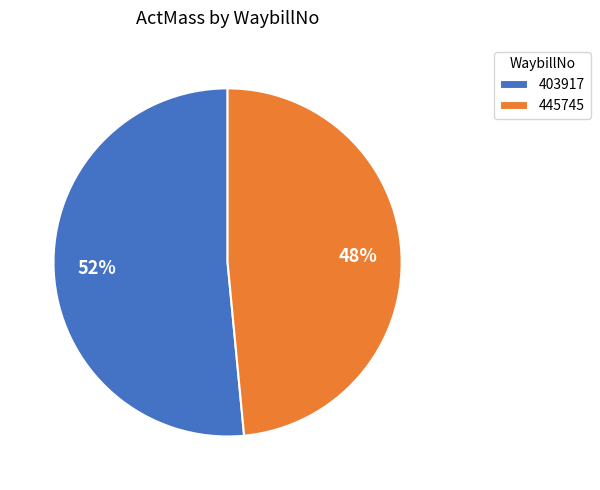

How many segments does this pie chart have?

2